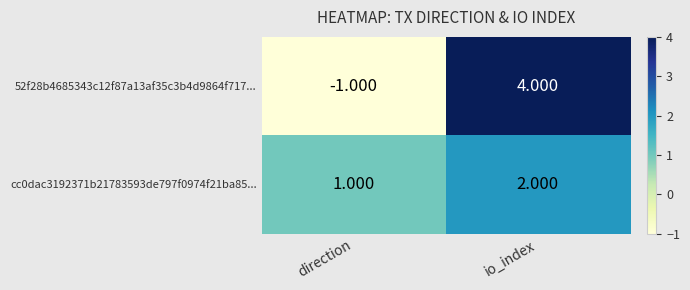

Which label corresponds to the smallest value in the chart?

direction